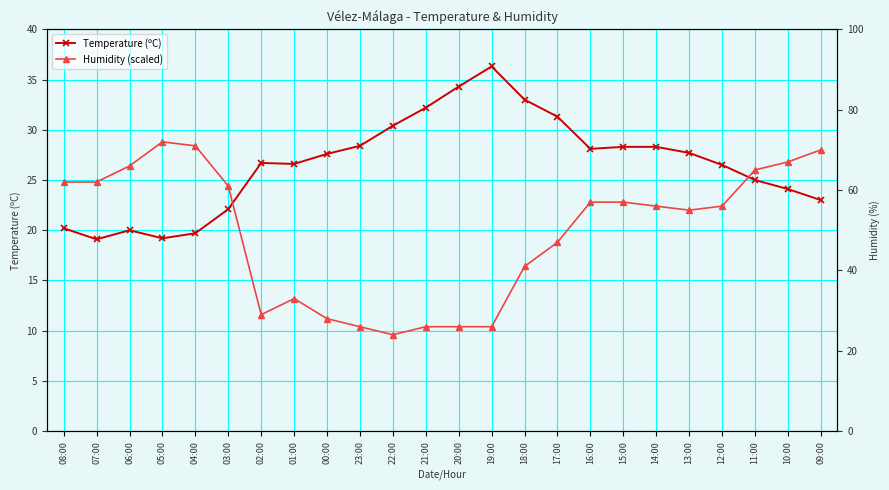

What is the value of the Humidity (scaled) point at the 13th from the left?

10.4